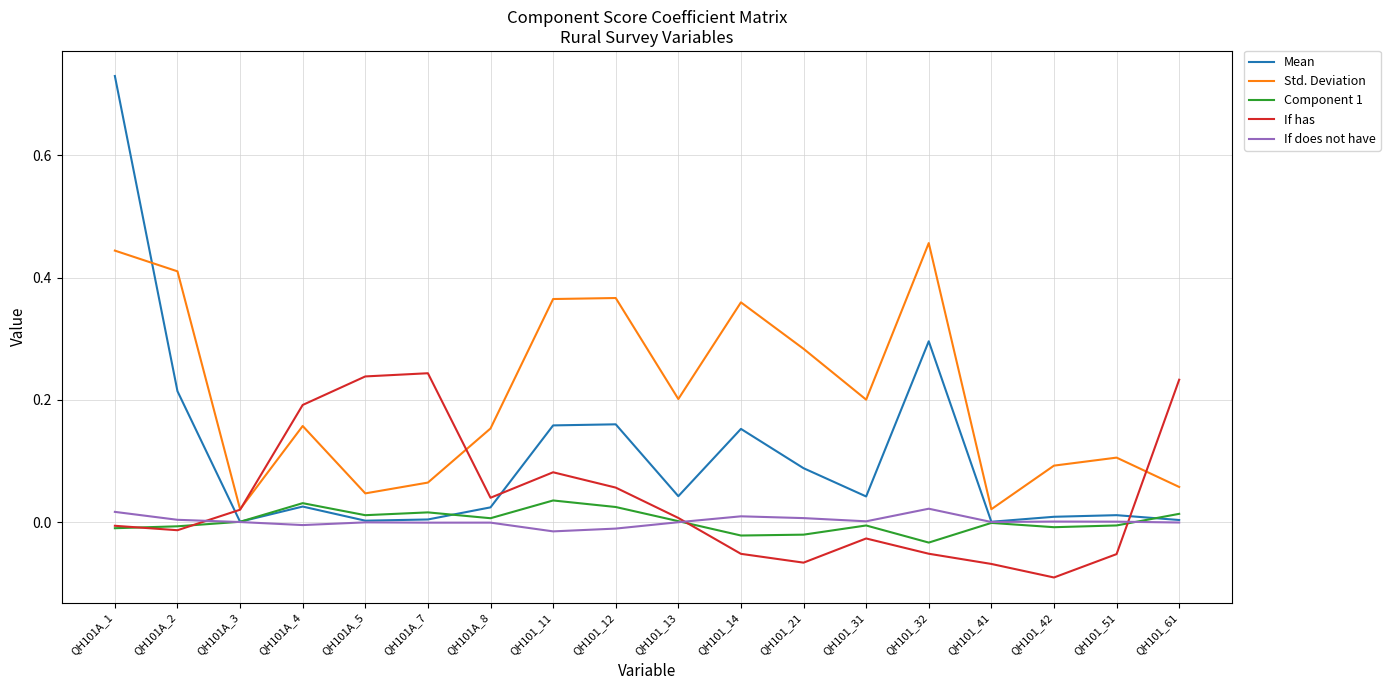

Is the value of Mean at QH101_32 greater than the value of Component 1 at QH101_41?

Yes